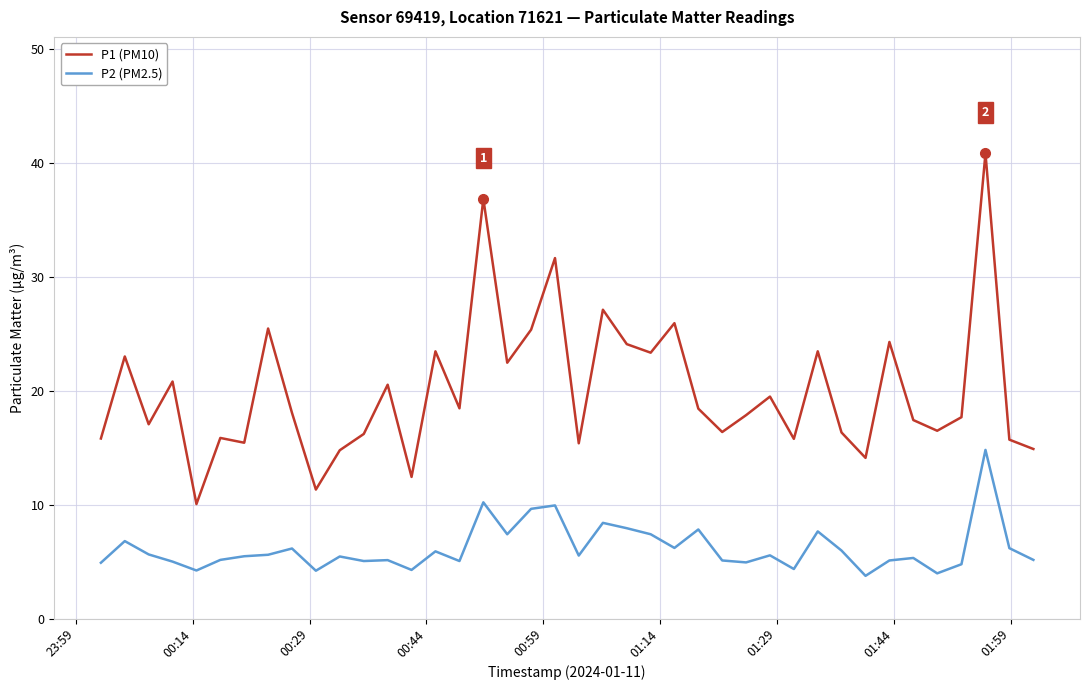

What is the smallest value displayed?

3.8